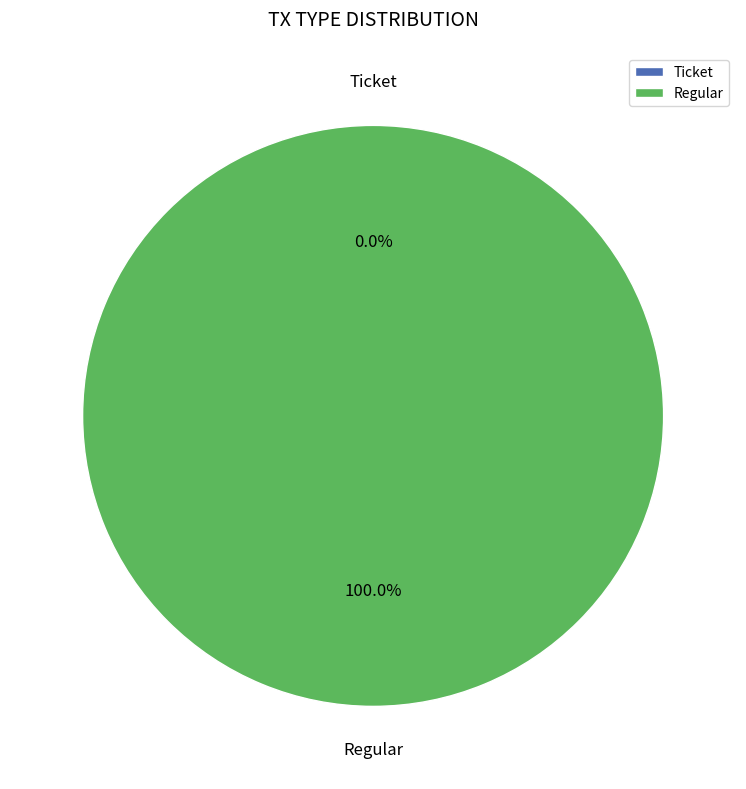

How many segments does this pie chart have?

2